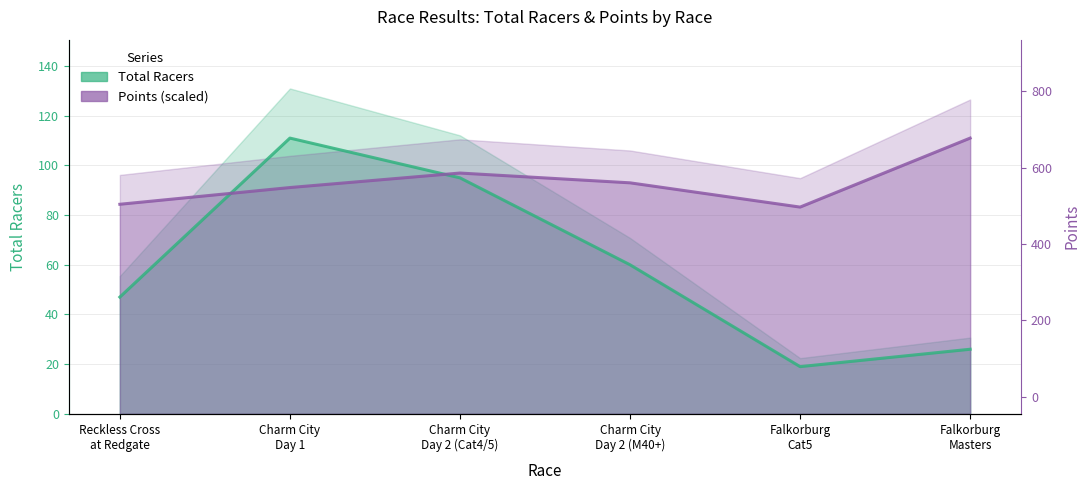

Which label corresponds to the largest value in the chart?

Charm City
Day 1